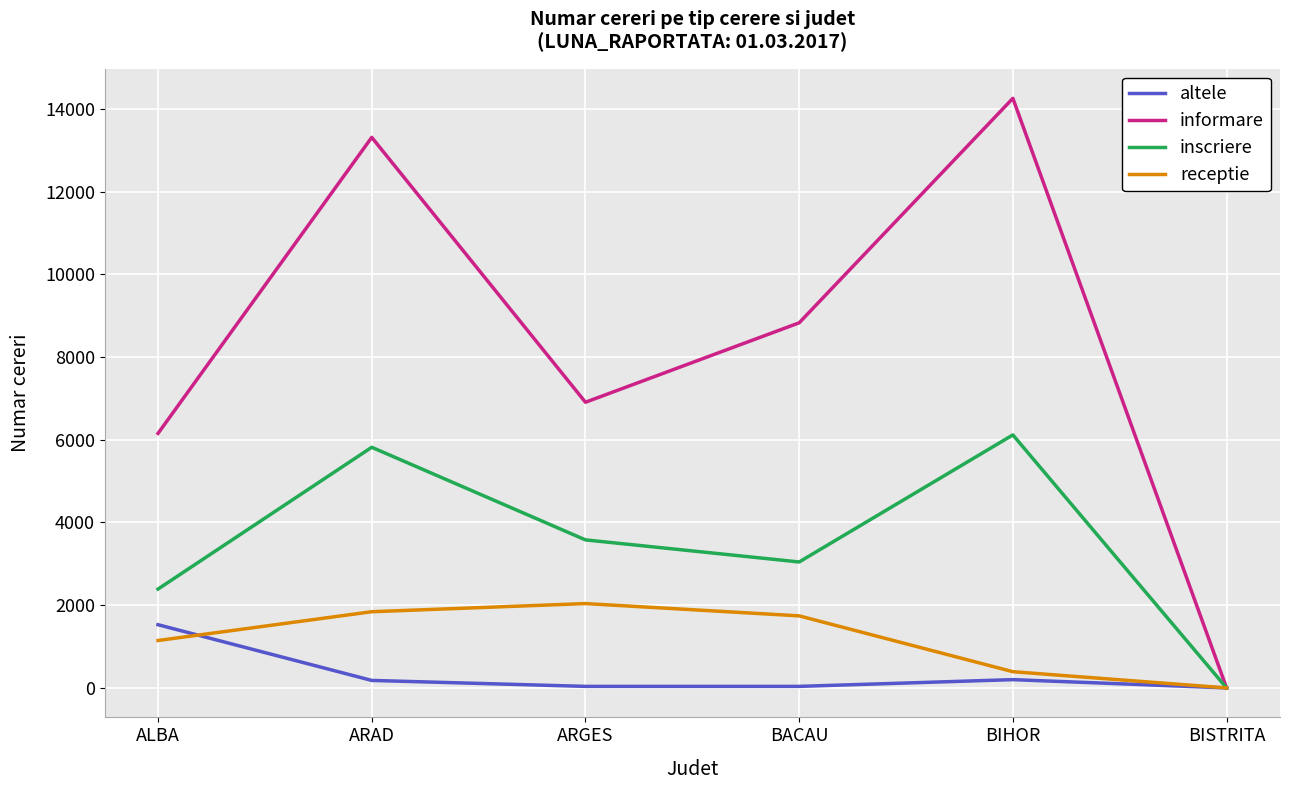

At which label does receptie first exceed 1742?

ARAD